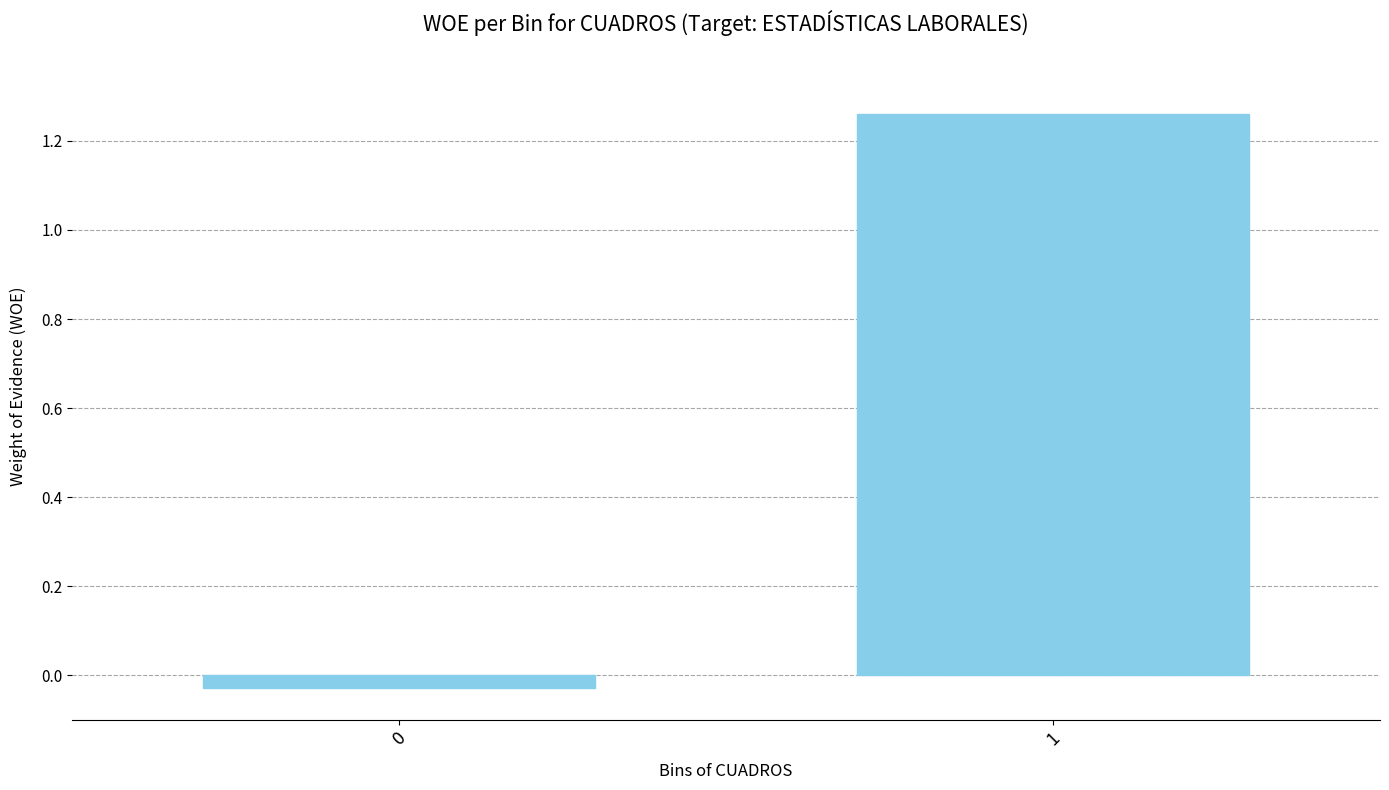

Is it true that the value at 1 is 0.6?

False